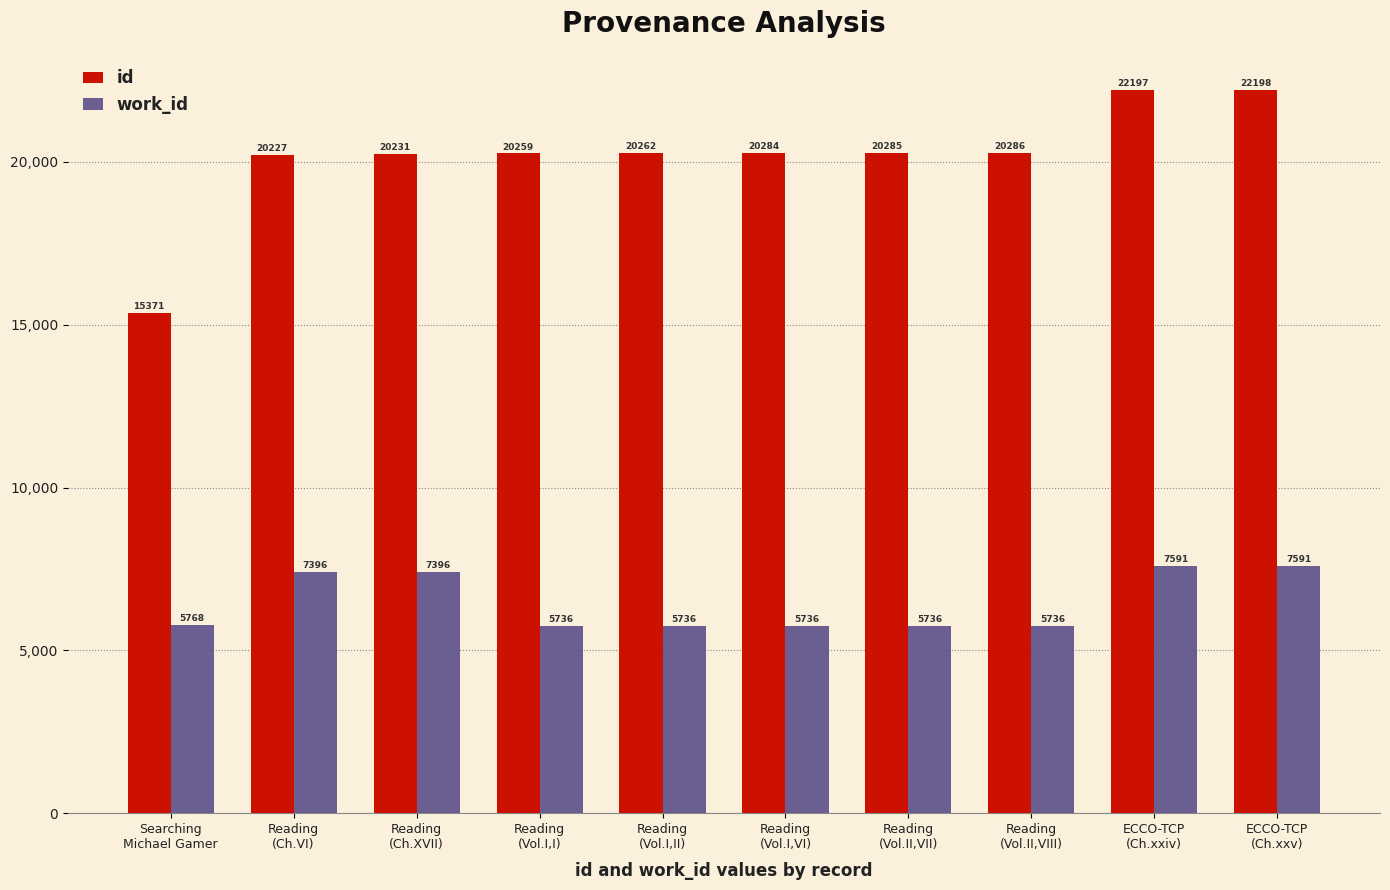

How many categories are shown in the chart?

10